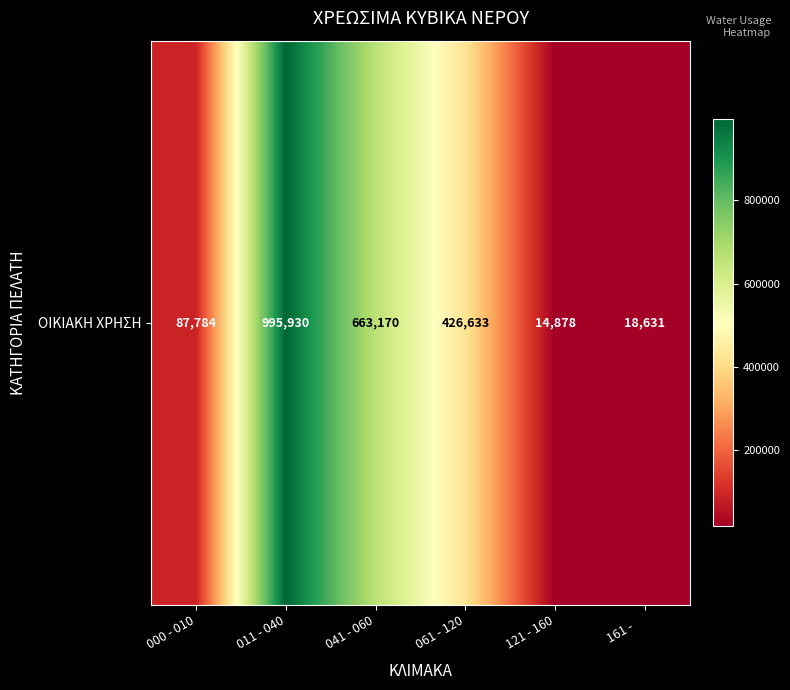

Reading left to right, list all the values displayed in this chart.

87784	995930	663170	426633	14878	18631